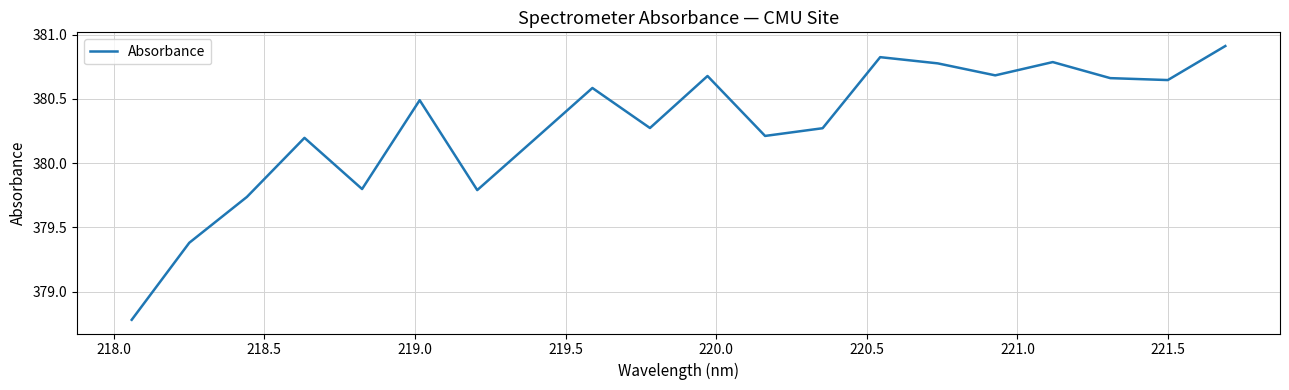

What is the difference between the maximum and minimum values?

2.1